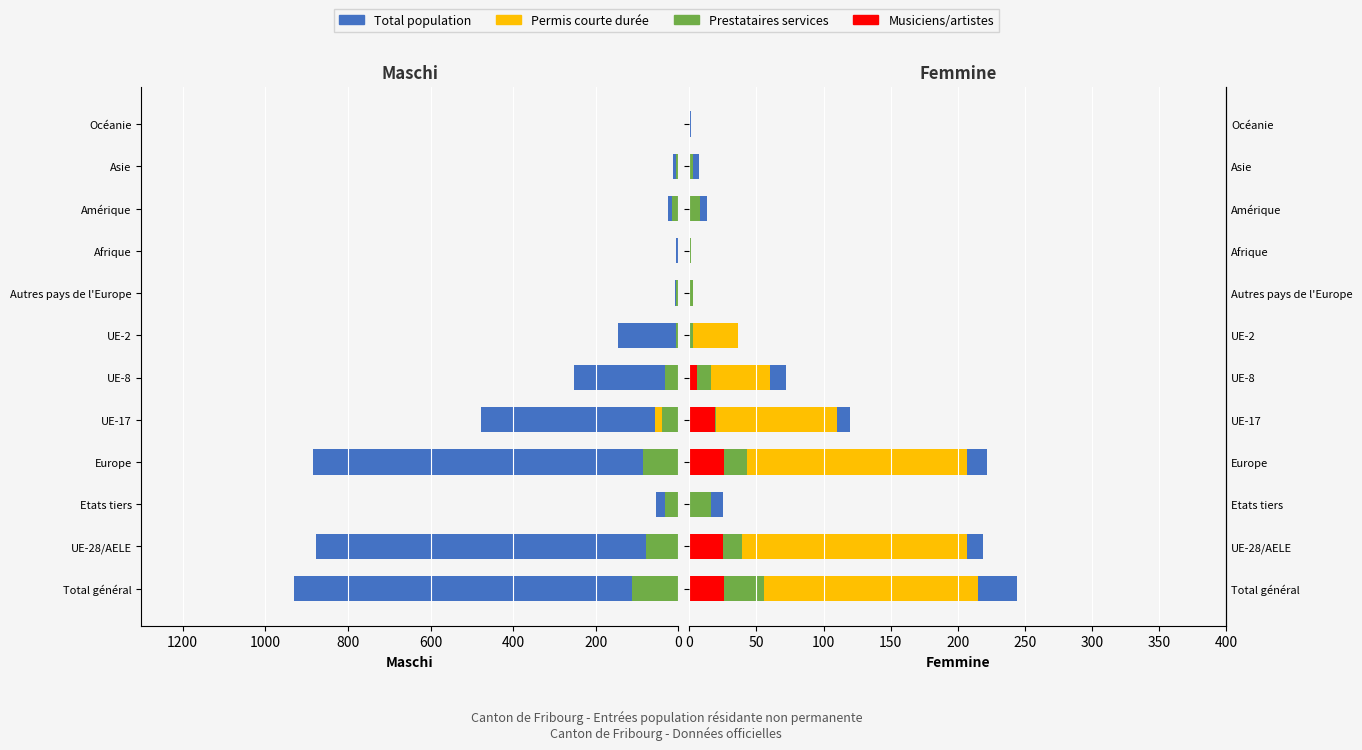

Is it true that Coniugati/e equals 145 at Total général?

False